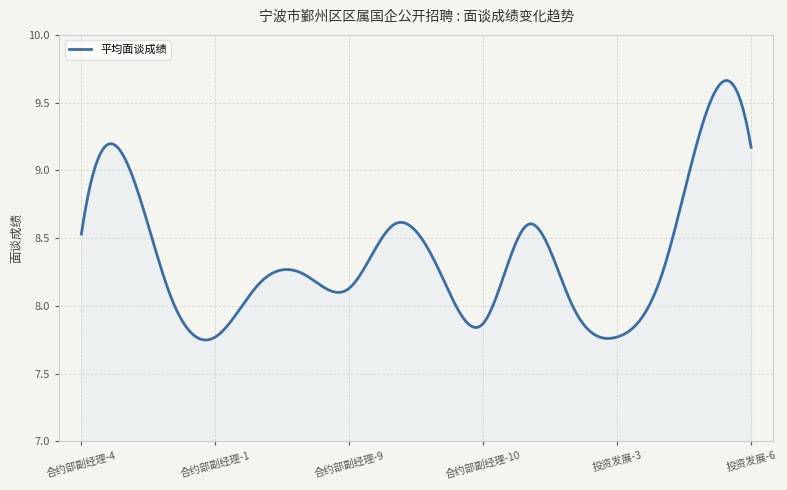

What is the difference between the maximum and minimum values?

1.9